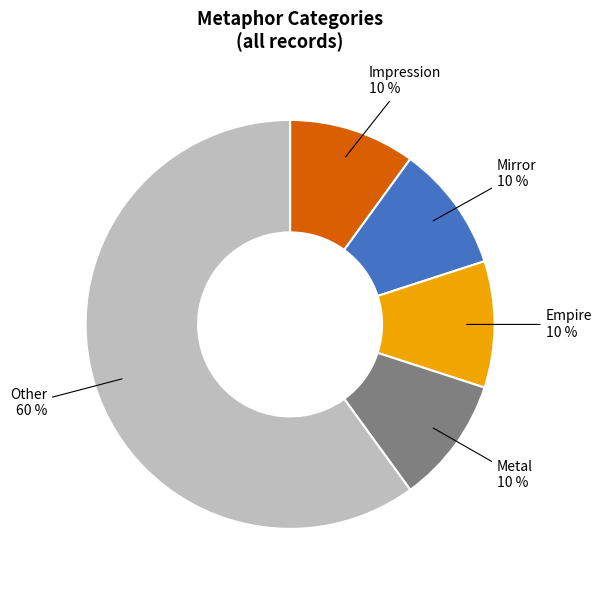

How many slices are in this pie chart?

5